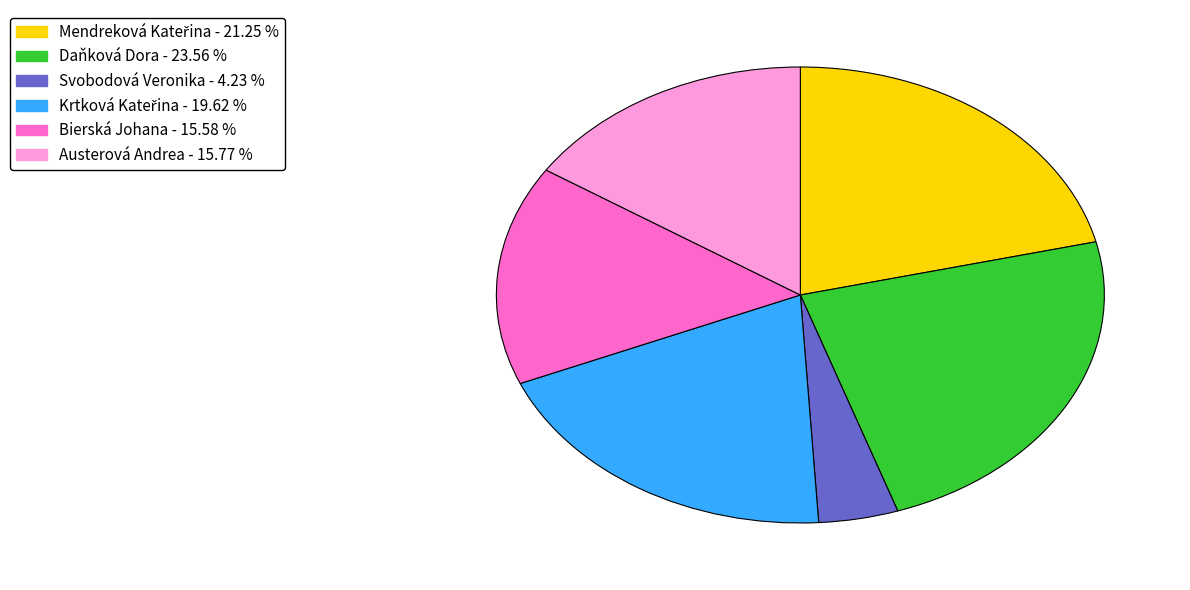

Which slice is the largest?

Daňková Dora